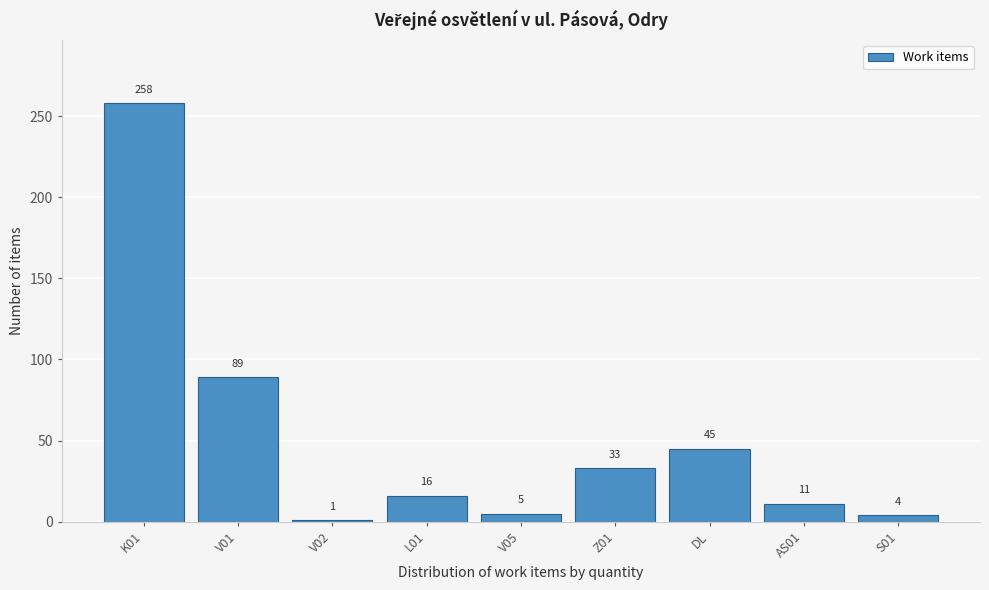

Reading left to right, list all the values displayed in this chart.

K01=258	V01=89	V02=1	L01=16	V05=5	Z01=33	DL=45	AS01=11	S01=4